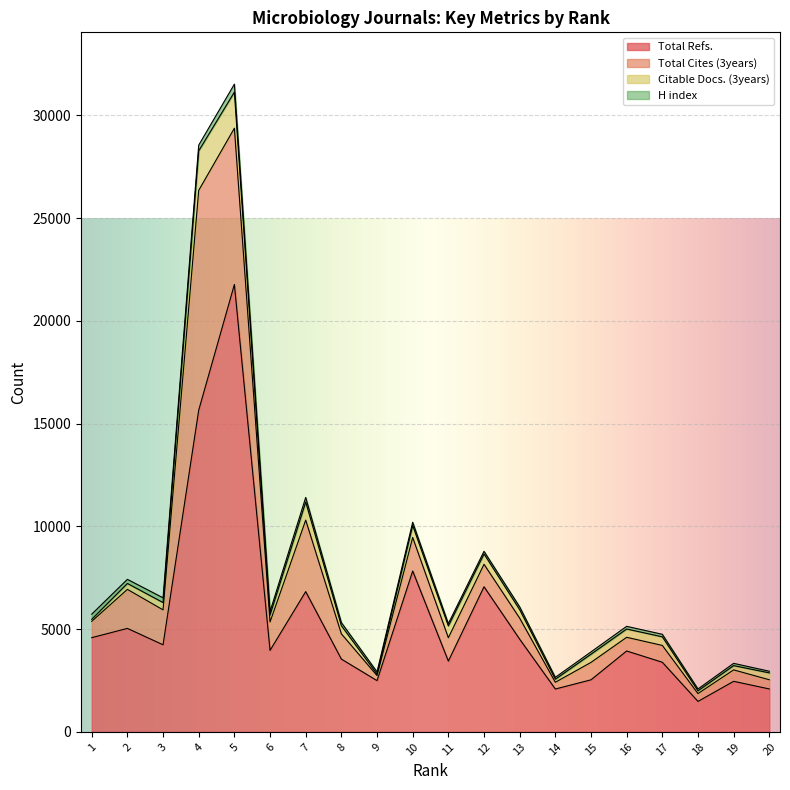

Between 6 and 20, which series saw the biggest shift?

Total Refs.